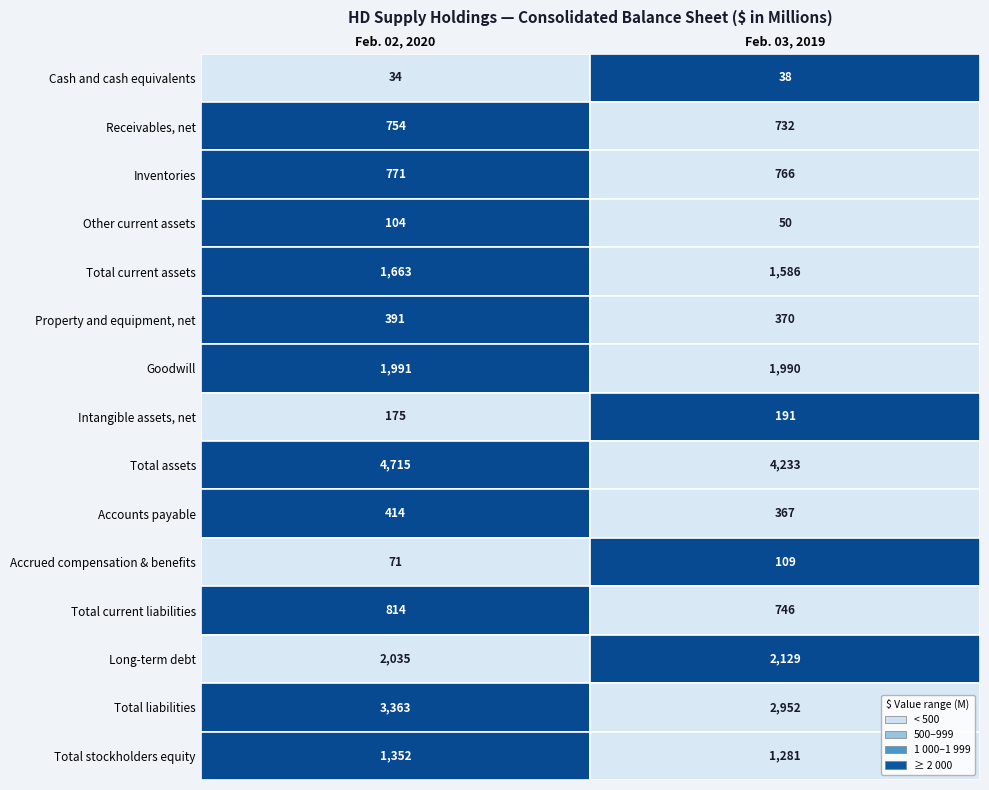

Reading left to right, what are all the values shown in this chart?

Cash and cash equivalents: 0=34	1=38
Receivables, net: 0=754	1=732
Inventories: 0=771	1=766
Other current assets: 0=104	1=50
Total current assets: 0=1663	1=1586
Property and equipment, net: 0=391	1=370
Goodwill: 0=1991	1=1990
Intangible assets, net: 0=175	1=191
Total assets: 0=4715	1=4233
Accounts payable: 0=414	1=367
Accrued compensation & benefits: 0=71	1=109
Total current liabilities: 0=814	1=746
Long-term debt: 0=2035	1=2129
Total liabilities: 0=3363	1=2952
Total stockholders equity: 0=1352	1=1281